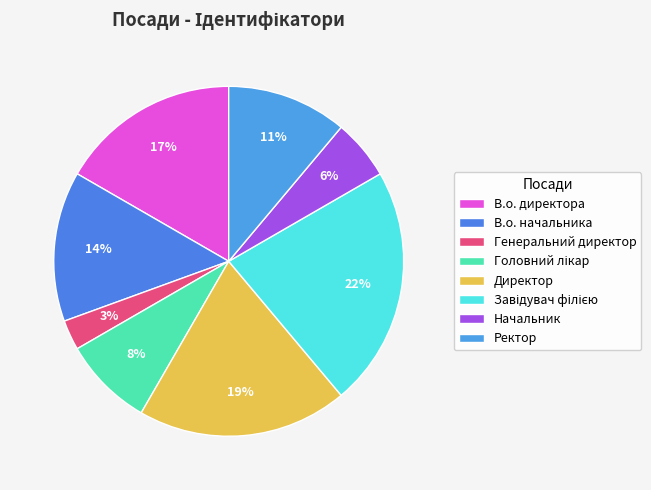

True or false: В.о. начальника accounts for 14% of the total.

True